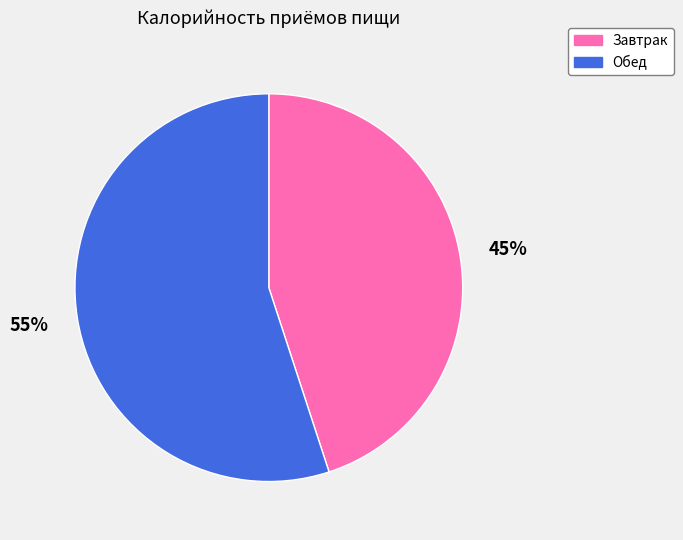

Rank the categories by value from highest to lowest.

Обед, Завтрак